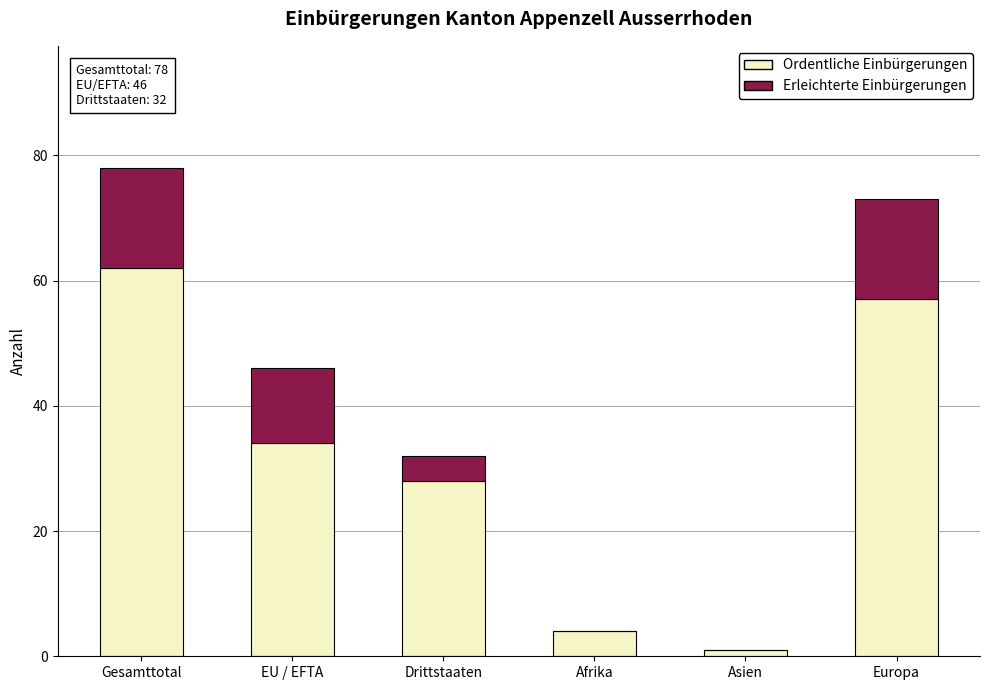

The value of Ordentliche Einbürgerungen at Drittstaaten is 39. True or false?

False